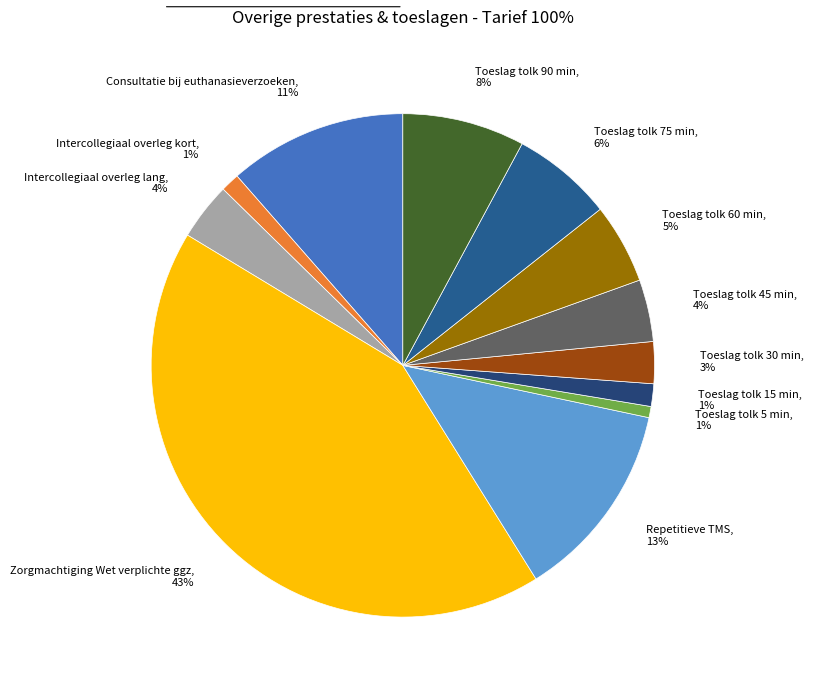

Which slice is the largest?

Zorgmachtiging Wet verplichte ggz, 43%